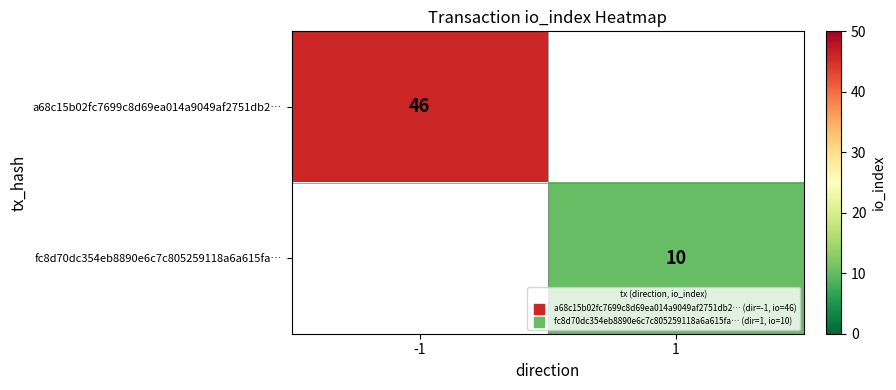

At how many categories does at least one series exceed 33?

1